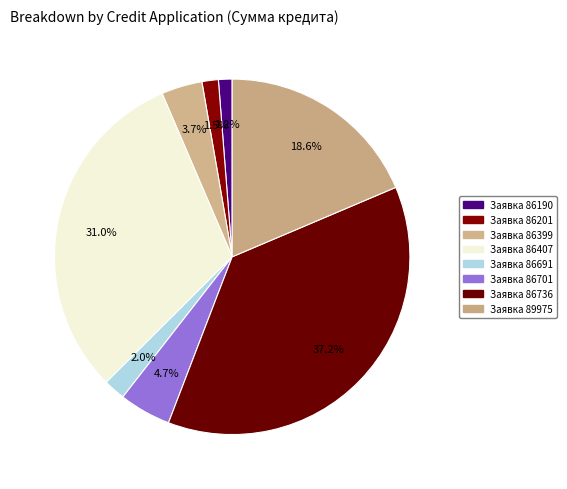

Rank the categories by value from lowest to highest.

86190, 86201, 86691, 86399, 86701, 89975, 86407, 86736